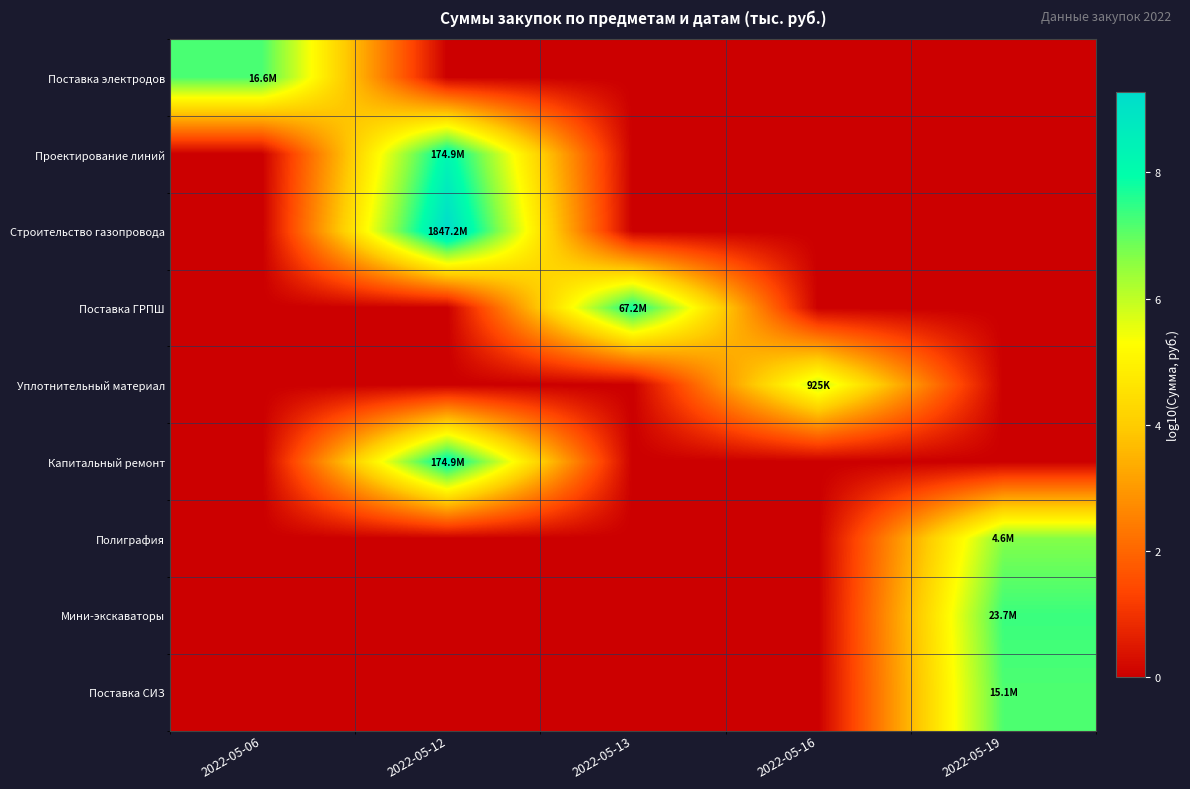

Count the number of data series in this chart.

9